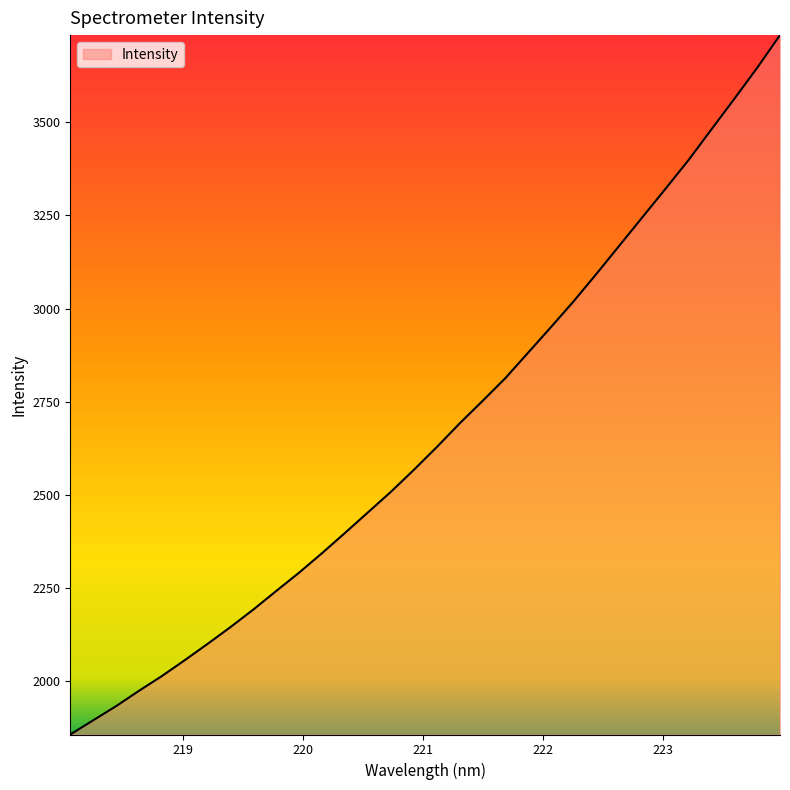

What is the minimum value shown in the chart?

1856.3